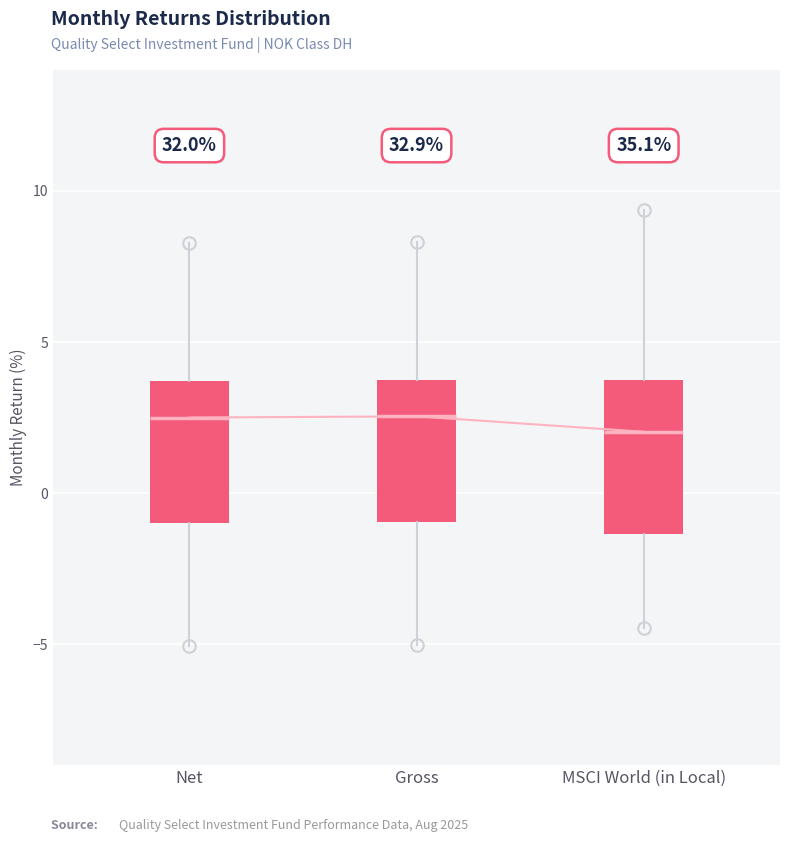

Reading left to right, read every box against the y-axis: the position of its median line, the range the box covers, and the ends of its whiskers. The values are not printed on the chart, so give them approximately, as read against the axis.

Net: median 2.5, box -1.0 to 3.5, whiskers -5.0 to 8.5
Gross: median 2.5, box -1.0 to 3.5, whiskers -5.0 to 8.5
MSCI World (in Local): median 2.0, box -1.5 to 3.5, whiskers -4.5 to 9.5